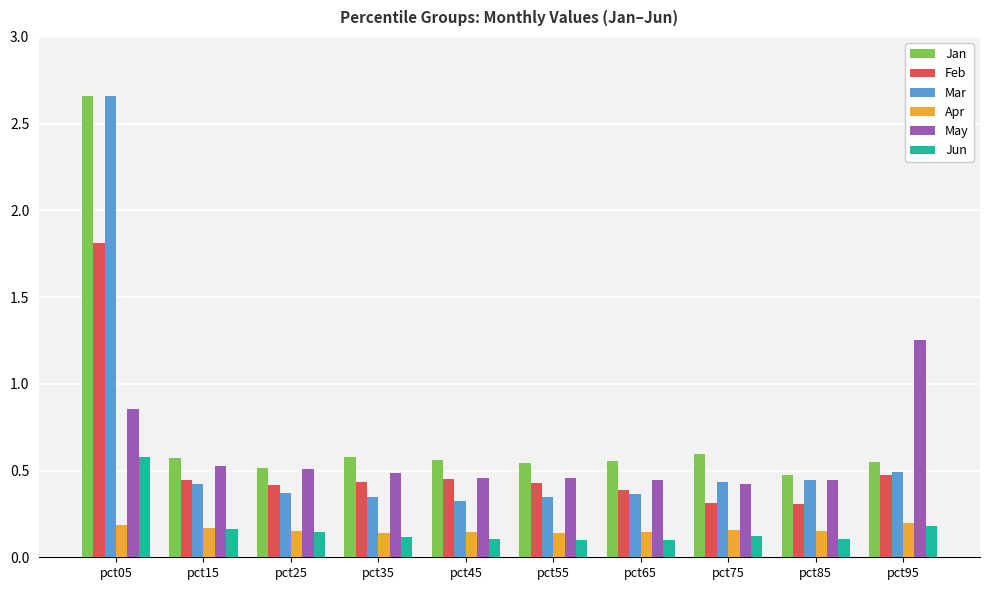

How many data points does each series have?

10